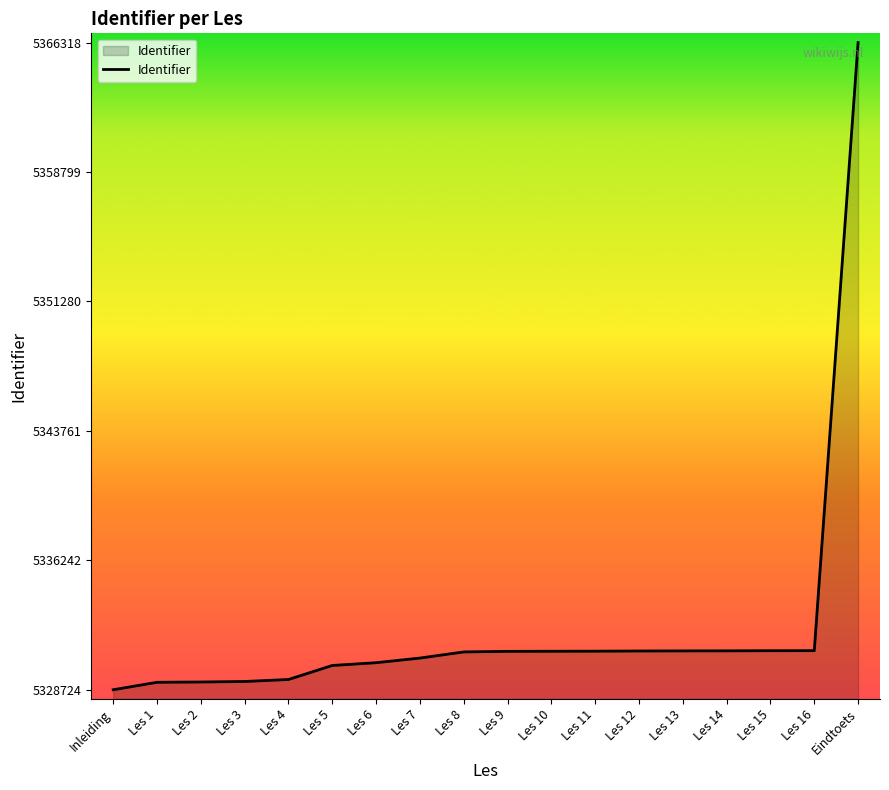

The value at Les 8 is 1709479. True or false?

False